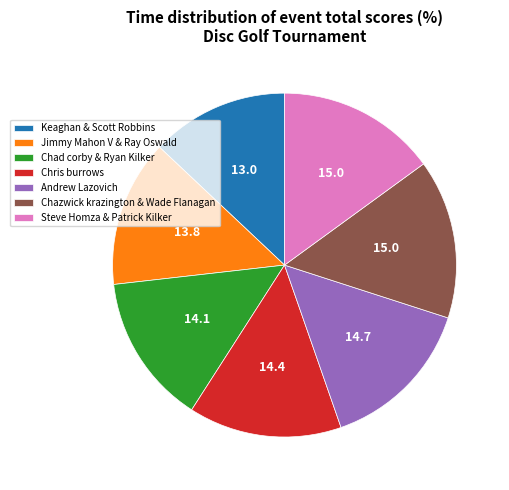

What is the smallest slice in the pie chart?

Keaghan & Scott Robbins